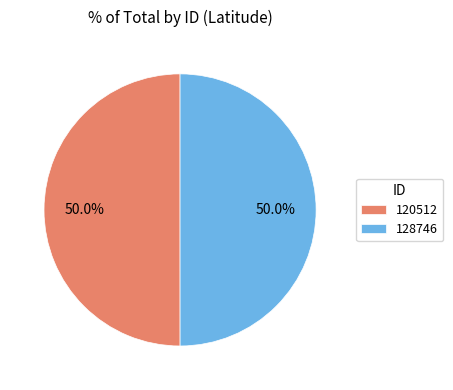

How much of the chart is everything except 120512?

50.0%